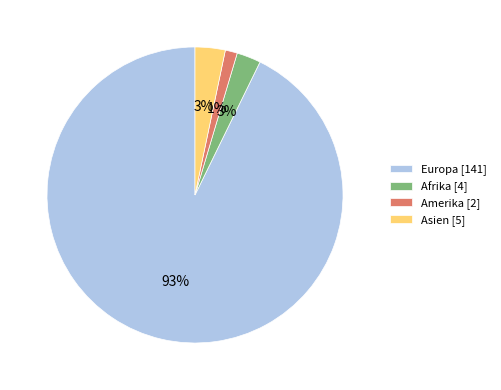

What is the largest slice in the pie chart?

Europa